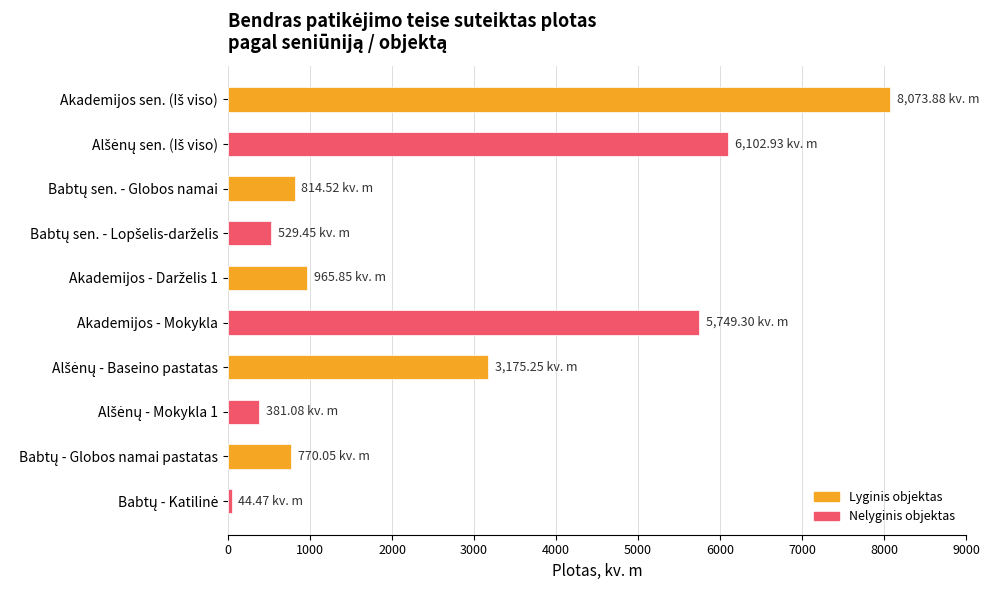

What is the difference between the maximum and second lowest values?

7692.8